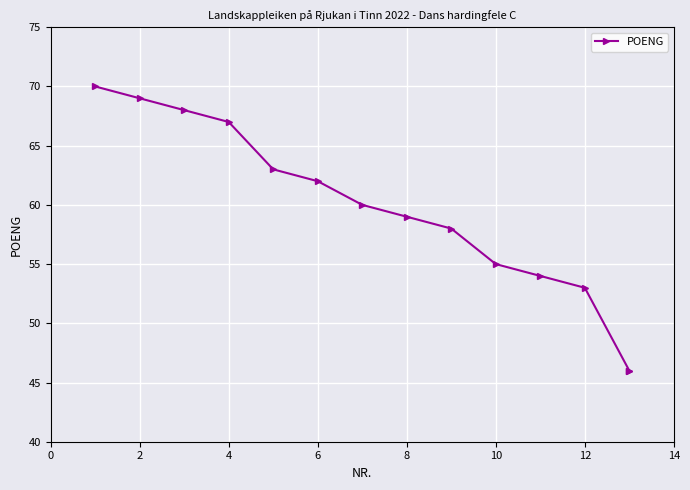

True or false: the data shows 29 at 8.

False